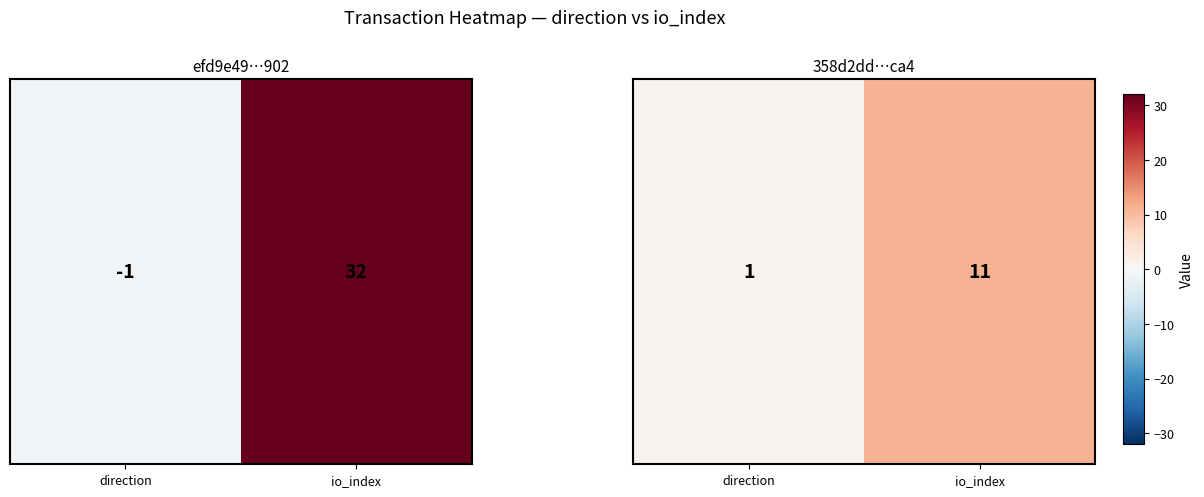

The chart shows a value of 11 at io_index. True or false?

True